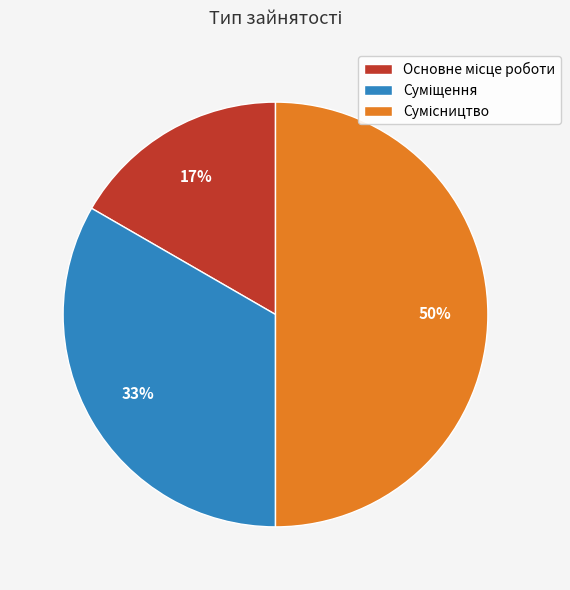

To the nearest percent, what is the average slice percentage?

33%